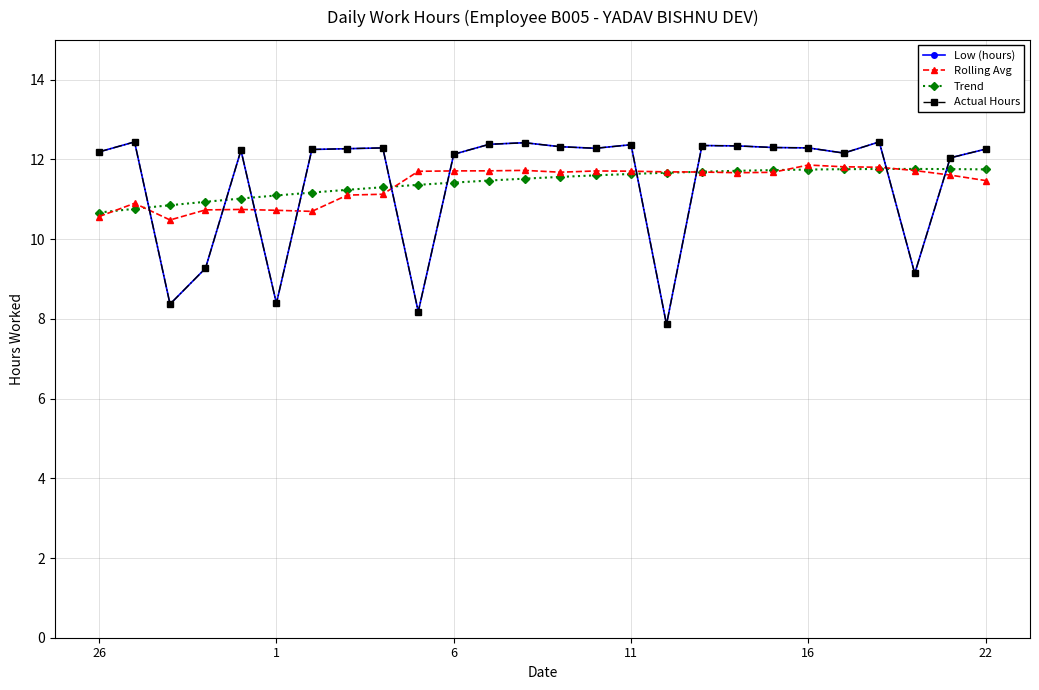

In Low (hours), how many points are lower than both neighbors (excluding endpoints)?

7